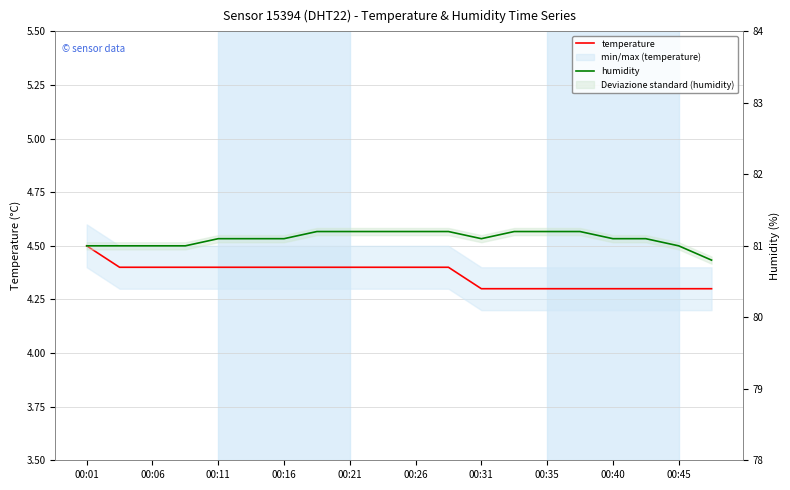

What is the label of the 5th point from the left?

00:11